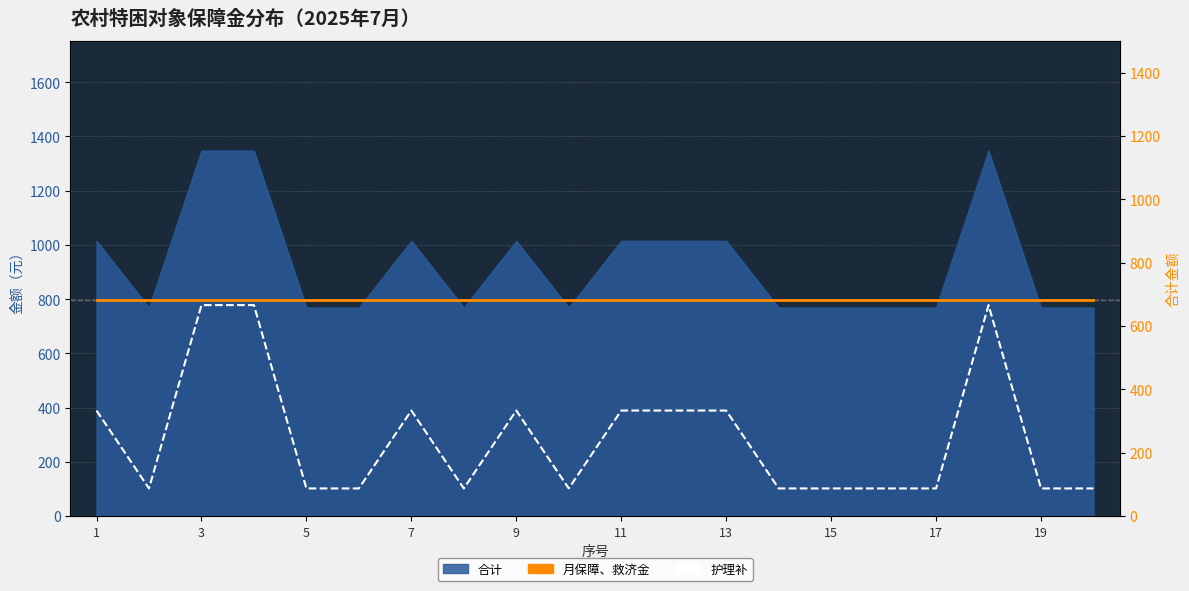

In 护理补, how many points are lower than both neighbors (excluding endpoints)?

3